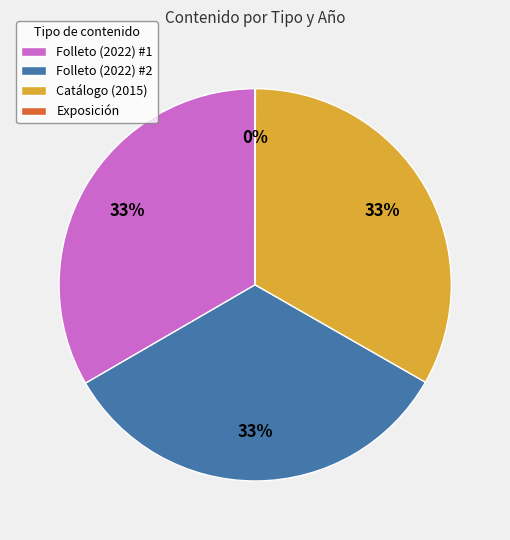

Is there any slice that represents more than half of the pie?

No